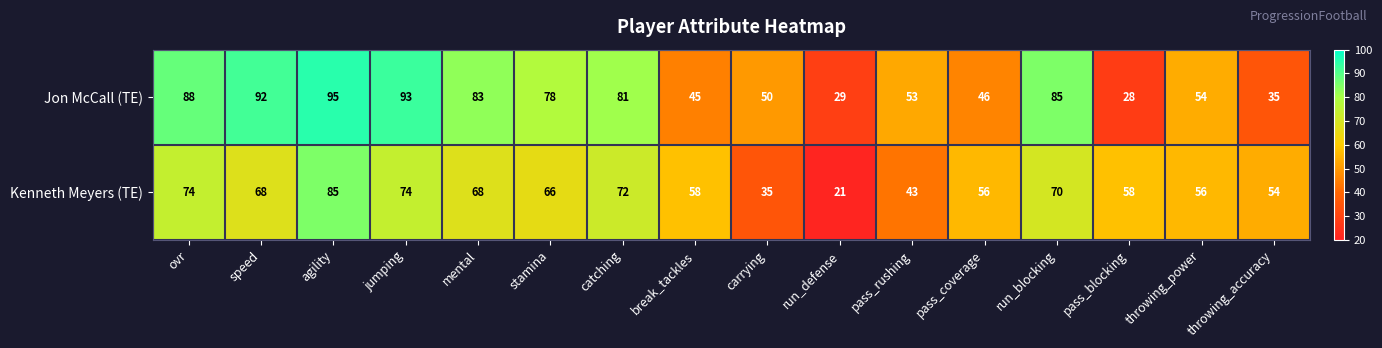

True or false: Jon McCall (TE) has a value of 38 at pass_blocking.

False